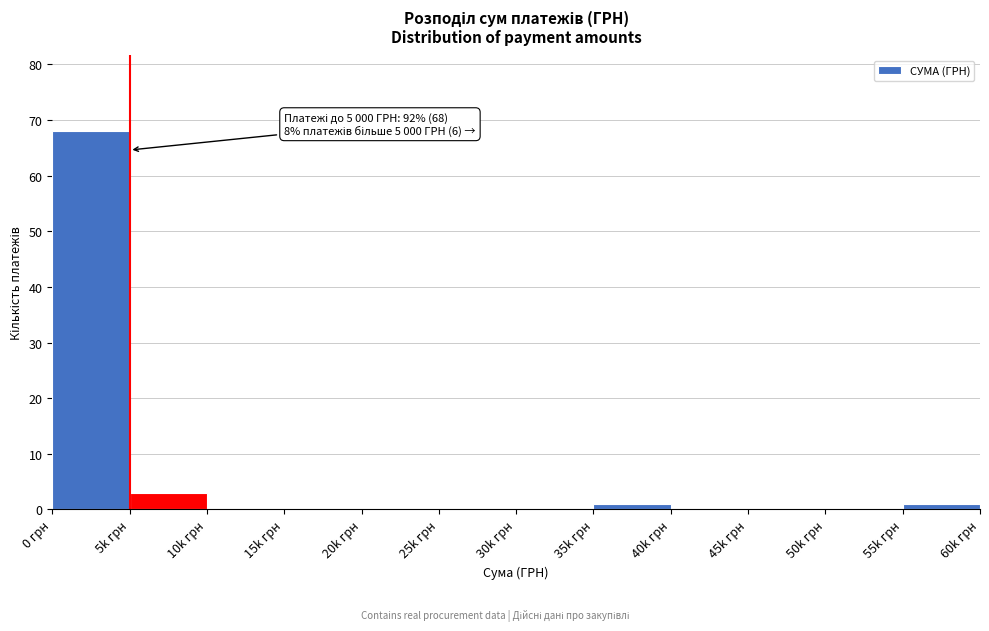

Reading left to right, list all the values displayed in this chart.

0 грн=68	5k грн=3	10k грн=0	15k грн=0	20k грн=0	25k грн=0	30k грн=0	35k грн=1	40k грн=0	45k грн=0	50k грн=0	55k грн=1